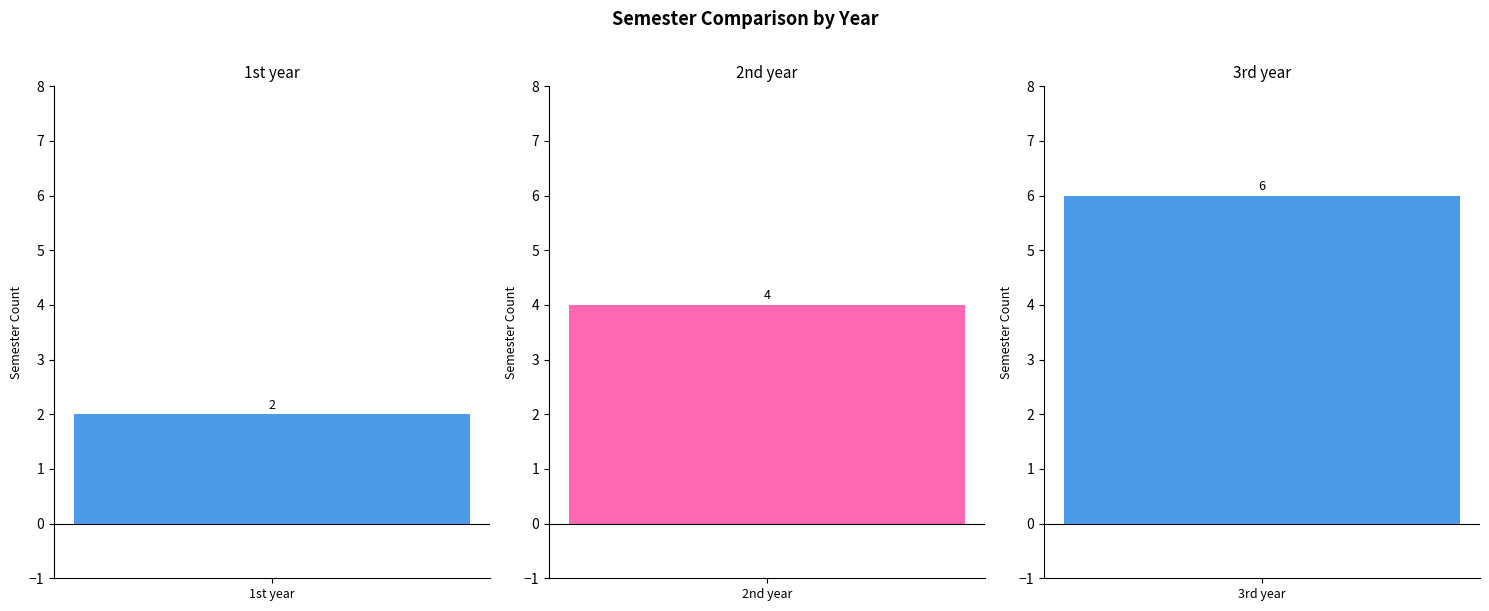

How many values exceed 4?

1